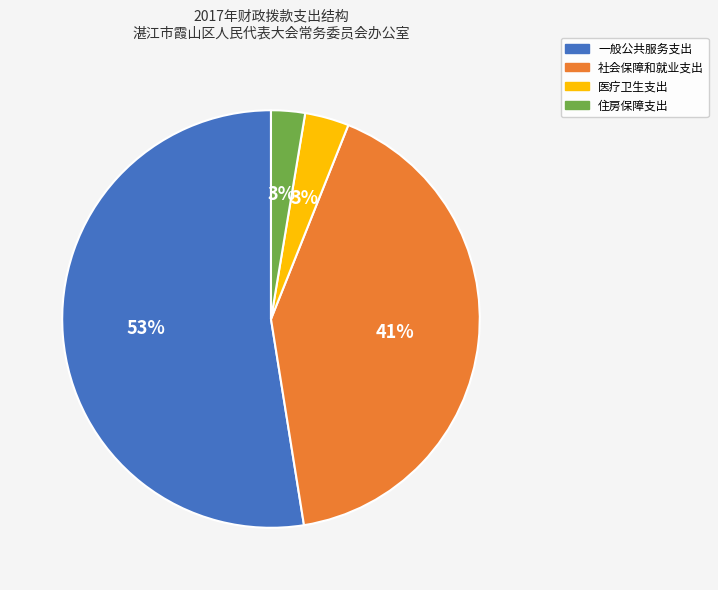

Count the number of slices in the pie.

4